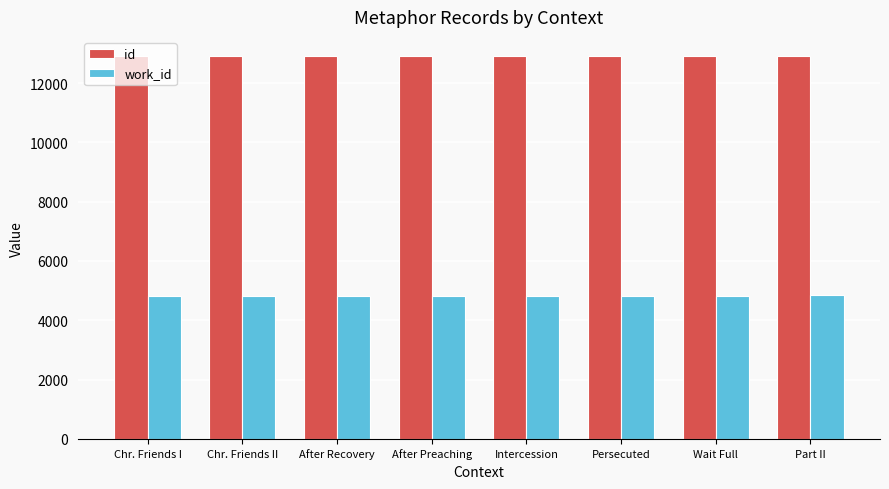

What are all the series names shown in the legend?

id, work_id